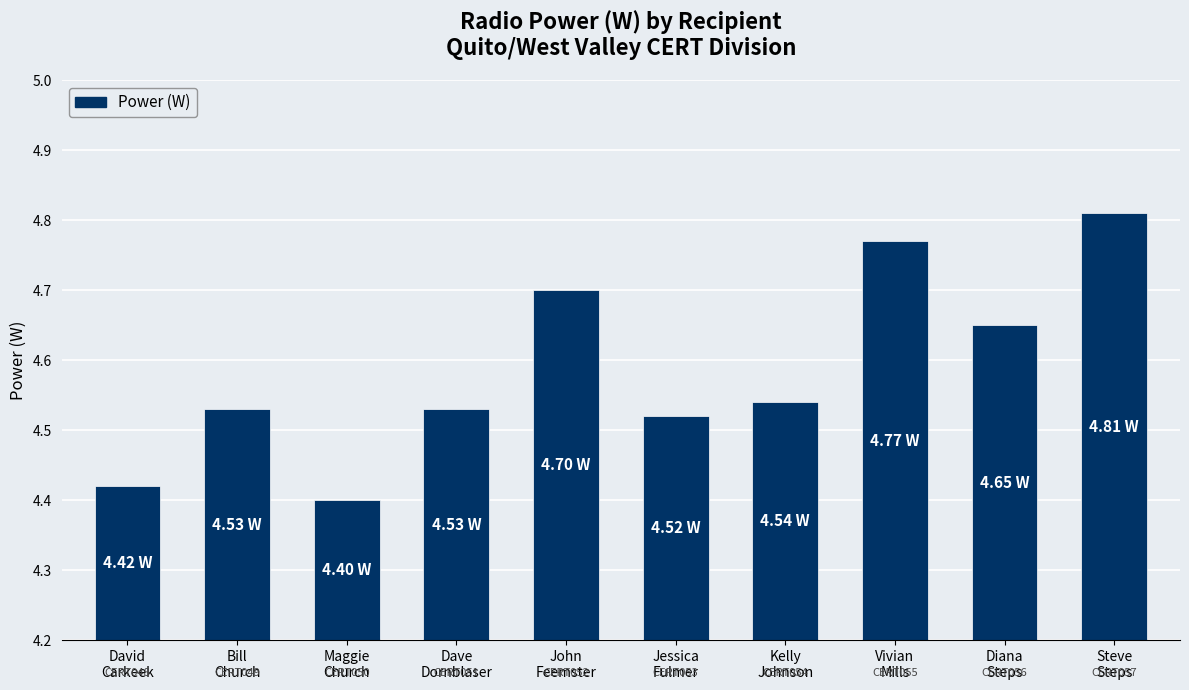

Which has a higher value, John
Feemster or Diana
Steps?

John
Feemster